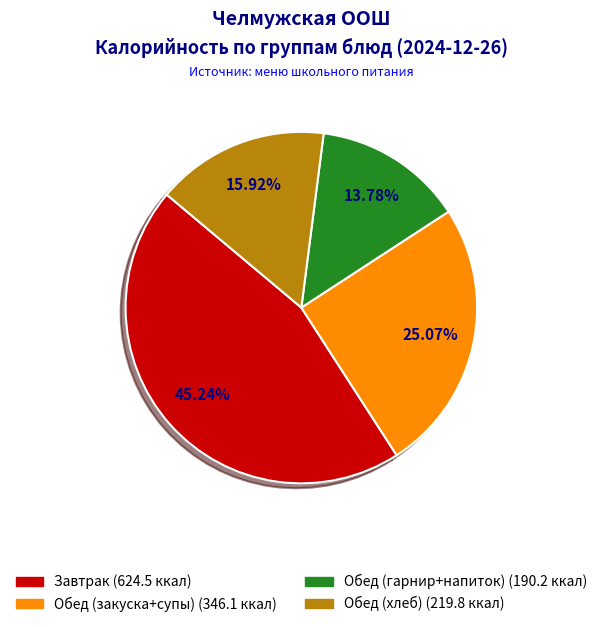

Does any single category account for the majority?

No